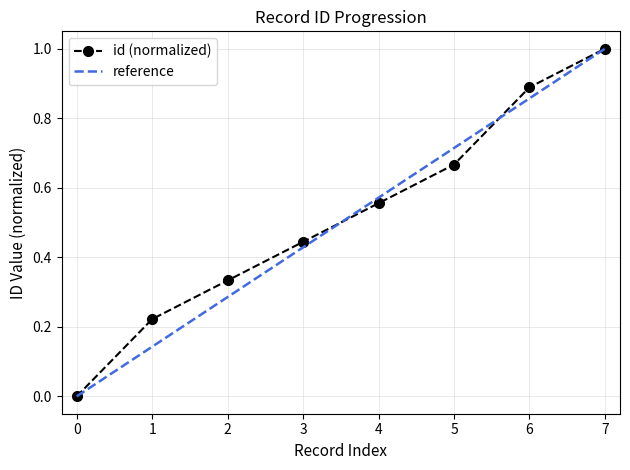

Is this an area chart (filled region under the line)?

No